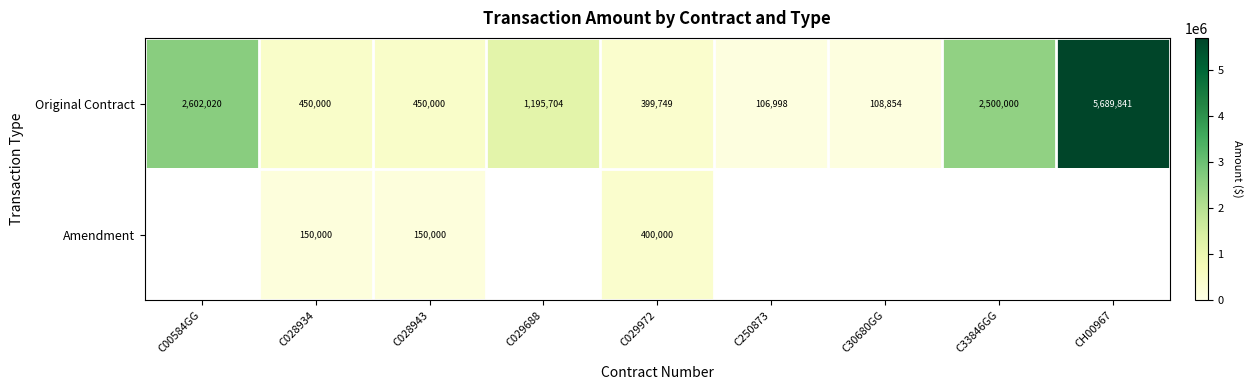

How many categories are shown in the chart?

9